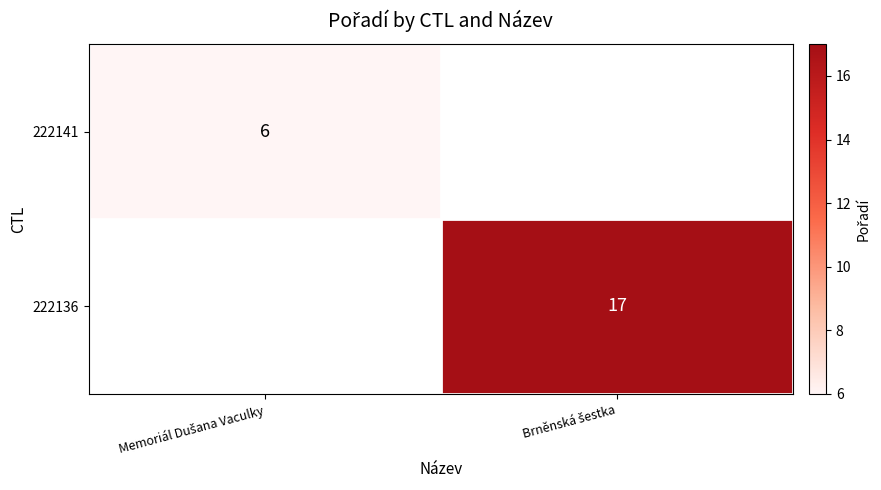

True or false: 222141 has a value of 4.2 at Memoriál Dušana Vaculky.

False